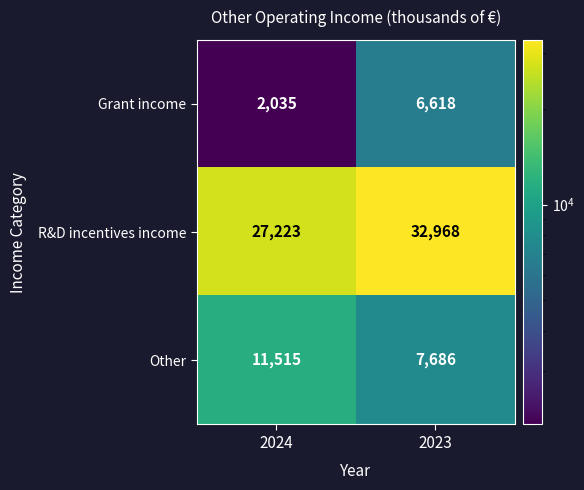

Which label corresponds to the largest value in the chart?

2023